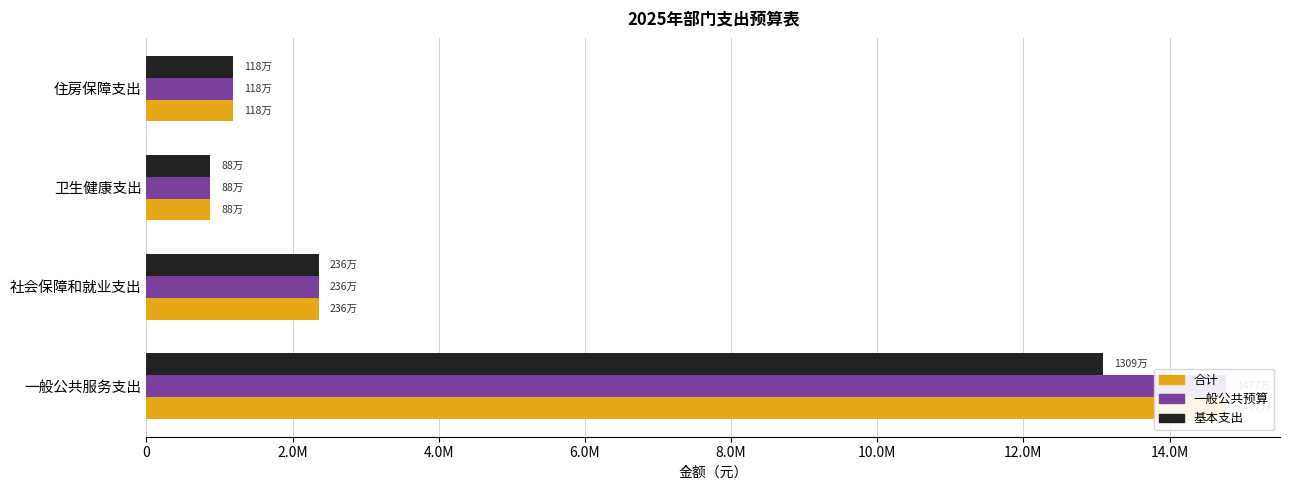

What is the maximum value shown in the chart?

14772799.9